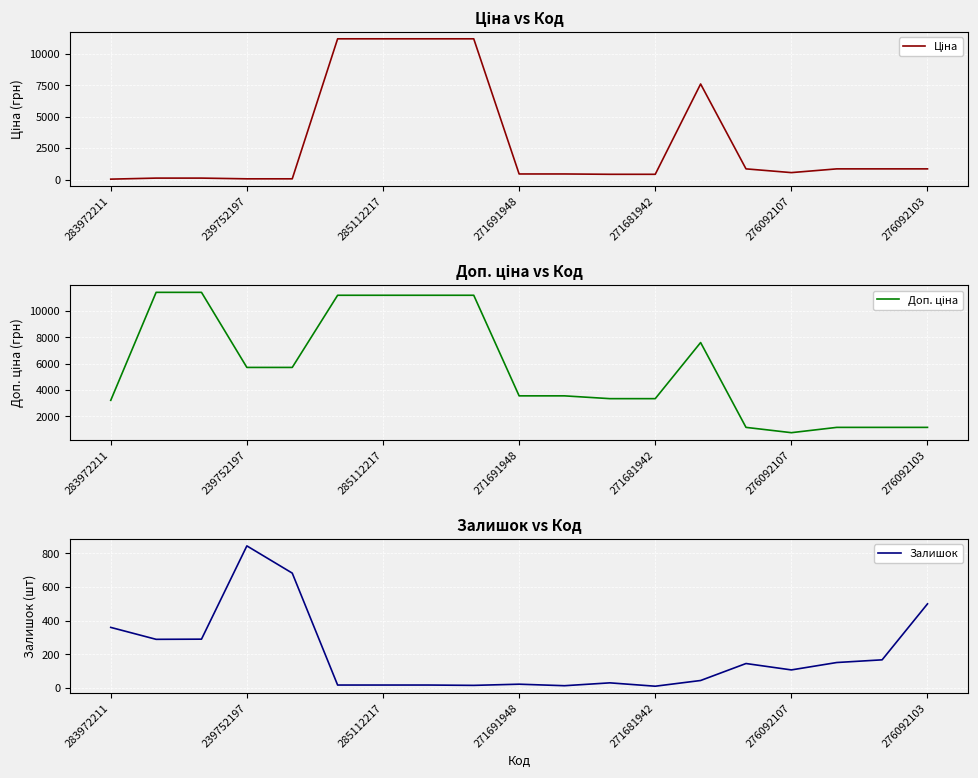

Which series changed the most between 13 and 16?

Ціна